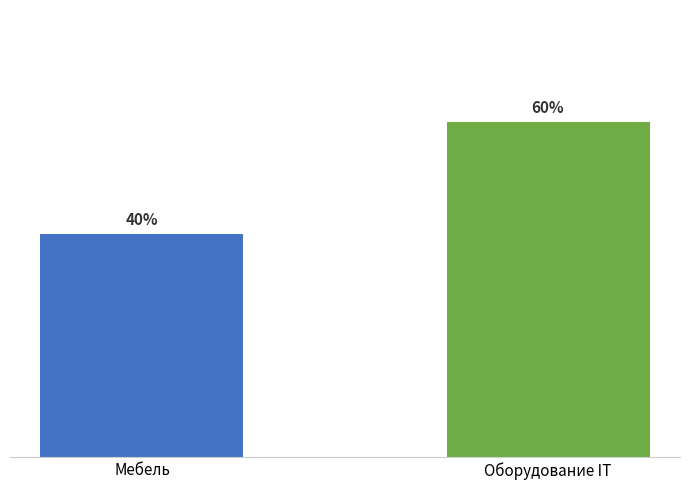

Does the chart contain any negative values?

No